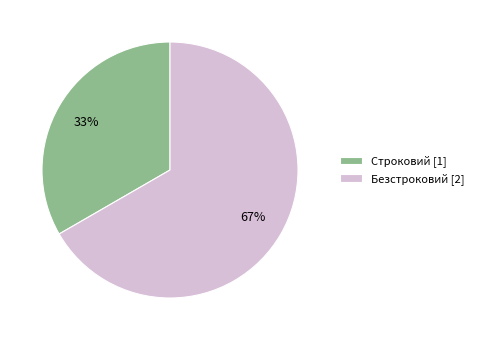

The Строковий slice represents 24% of the pie. True or false?

False